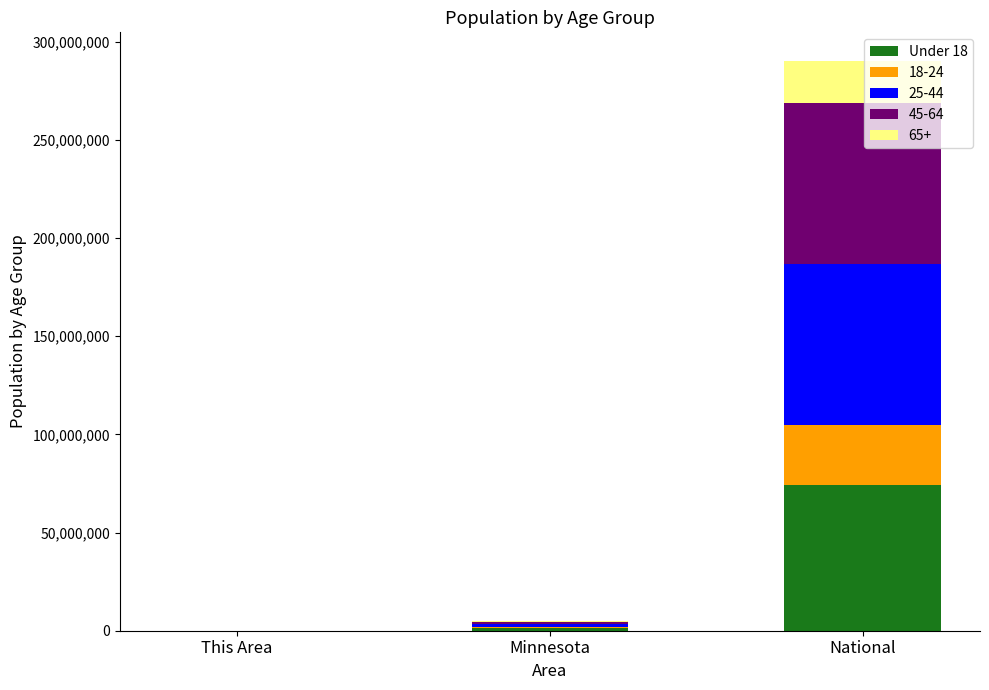

At which category is the sum across all series the highest?

National